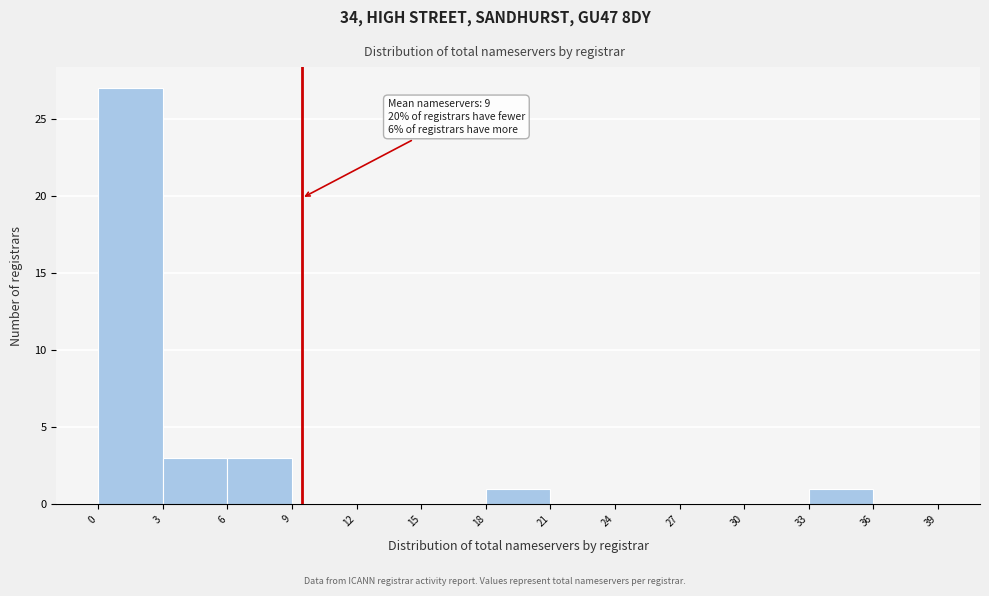

Which range on the x-axis has the tallest bar?

0 to 3